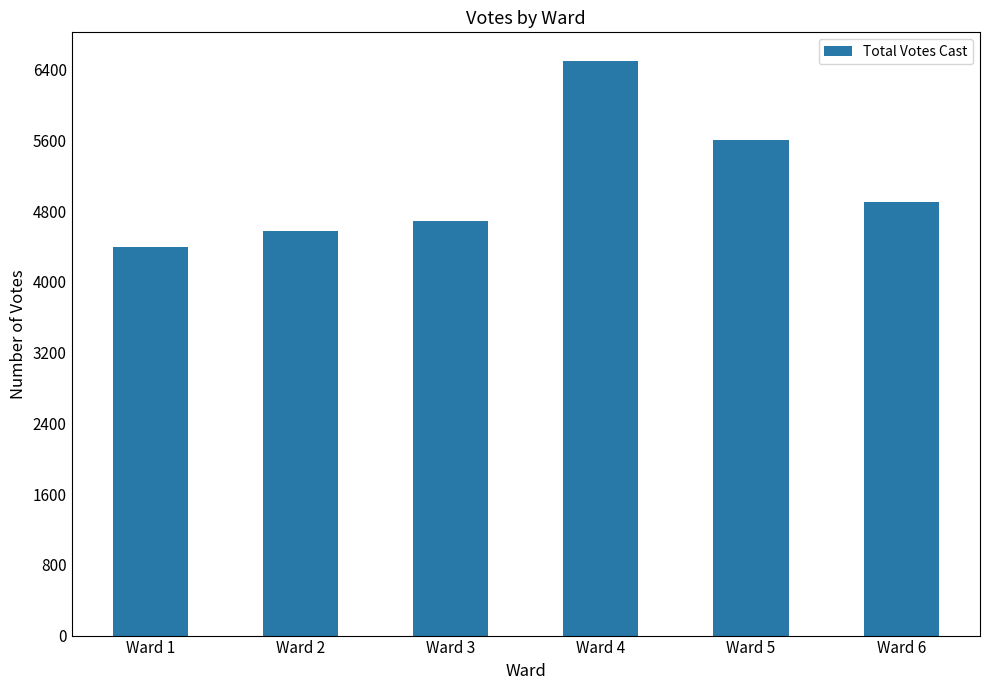

What is the difference between the second highest and second lowest values?

1038